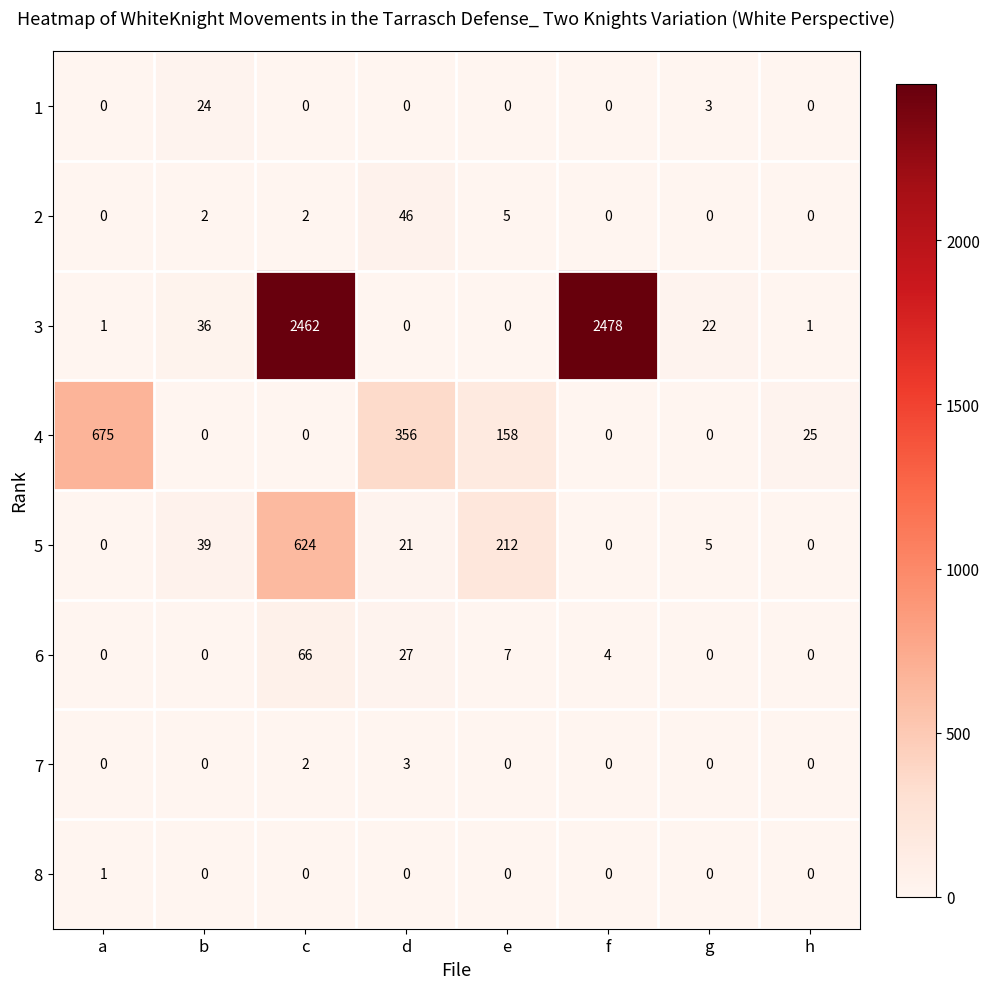

At which label does 3 reach its peak?

f